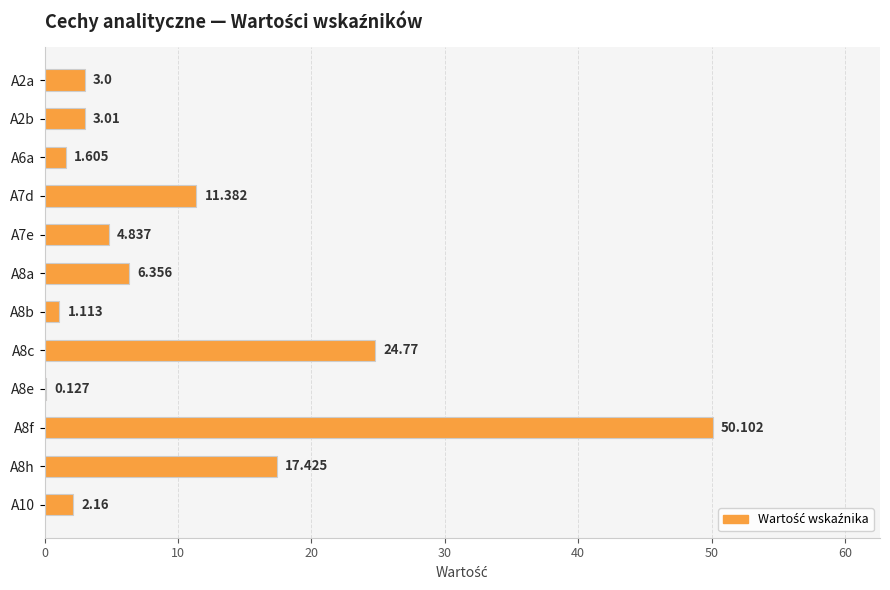

How many data points are above 4?

6